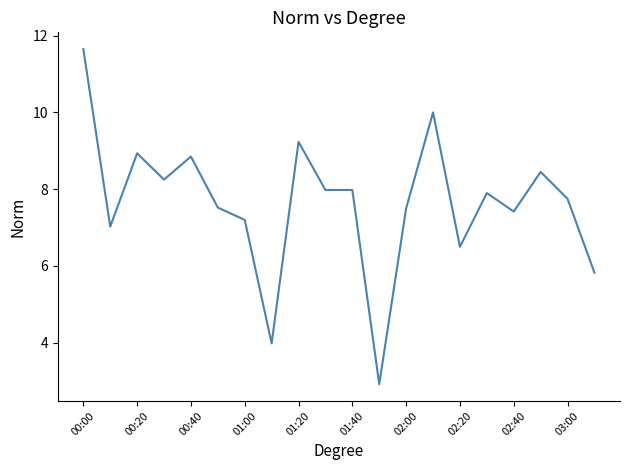

What is the smallest value displayed?

2.9